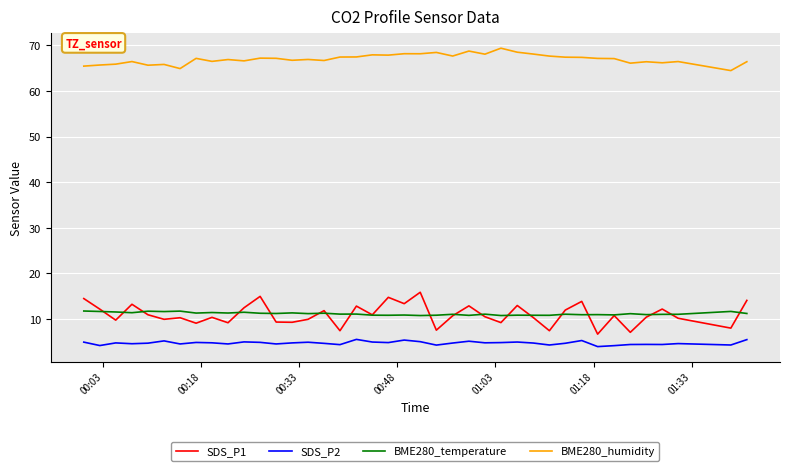

How many series are shown in this chart?

4